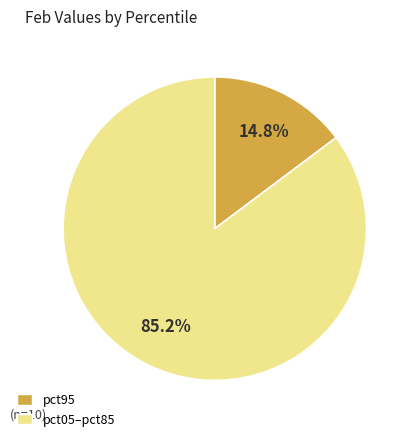

To the nearest percent, what is the difference between the largest and smallest slice percentages?

70%